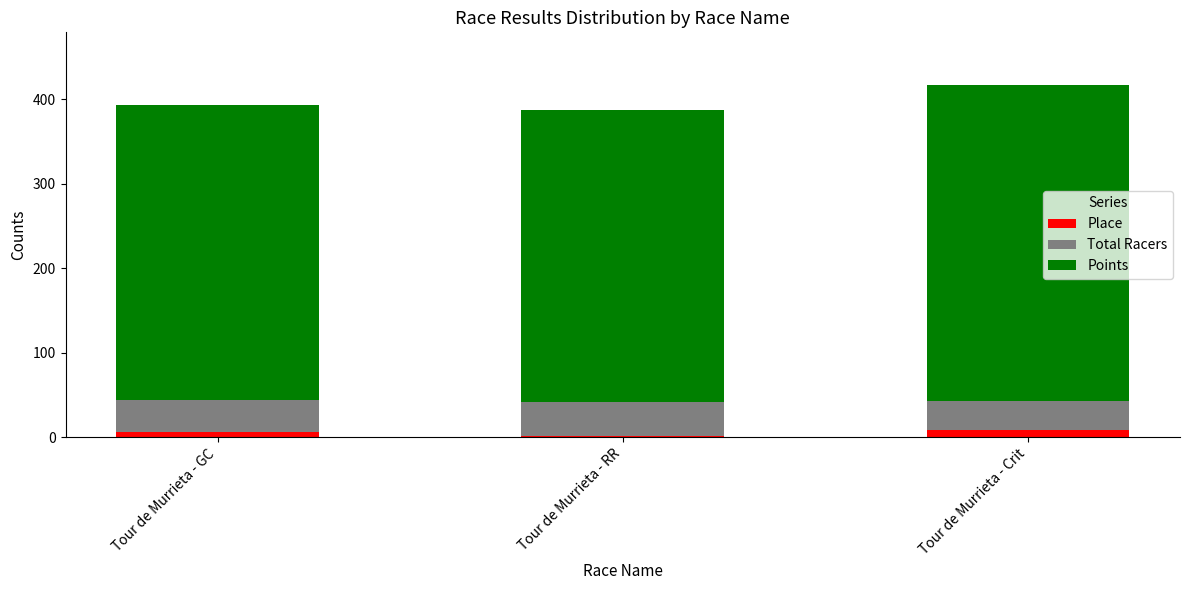

What are all the series names shown in the legend?

Place, Total Racers, Points